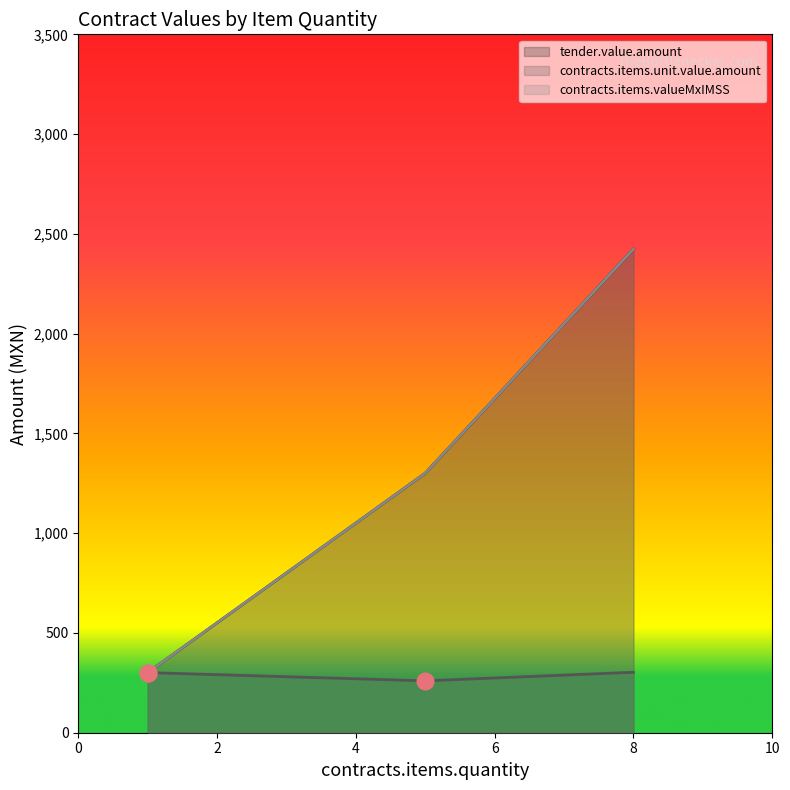

Is the value of tender.value.amount at 1 greater than the value of contracts.items.valueMxIMSS at 5?

No